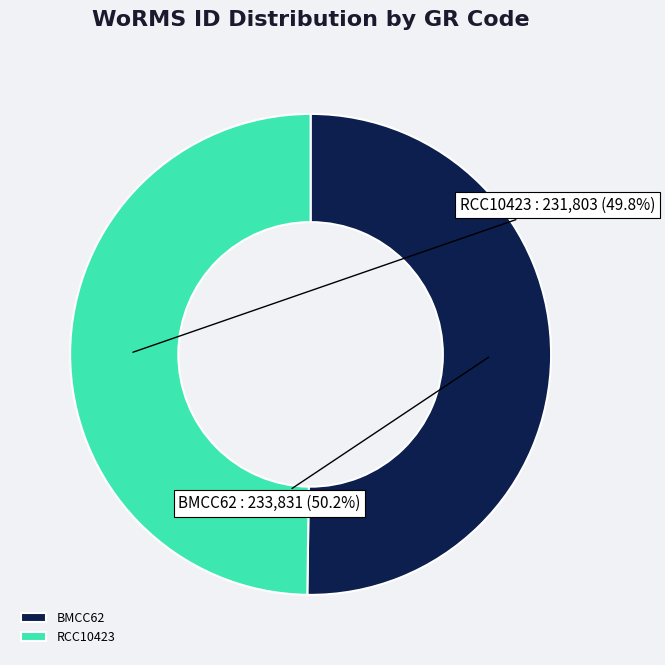

Does any single category account for the majority?

Yes